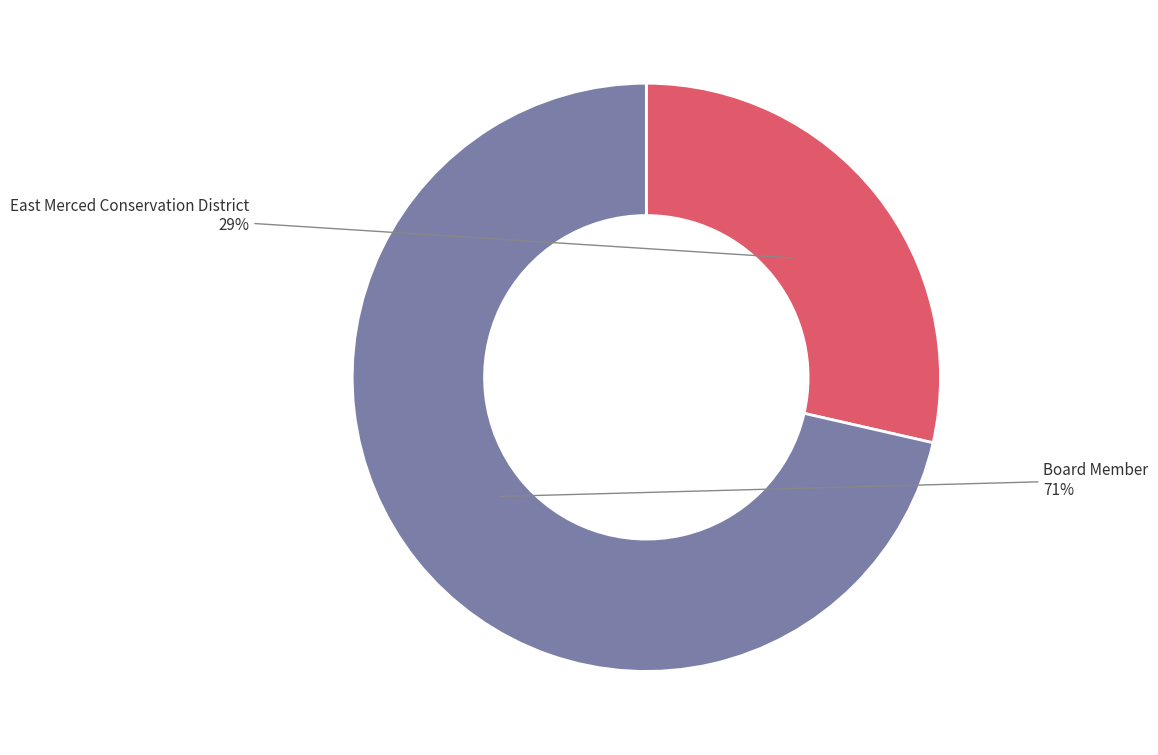

How many segments does this pie chart have?

2